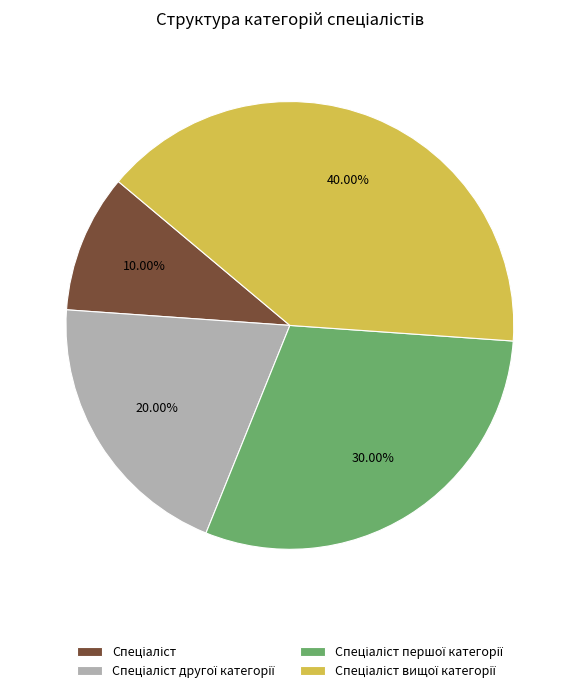

Does any single category account for the majority?

No